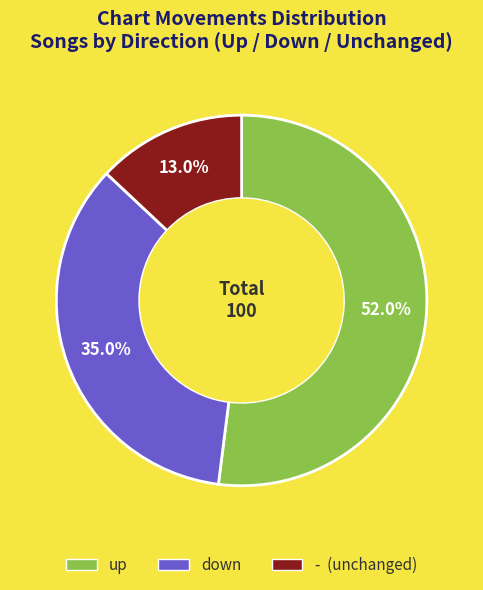

Is there any slice that represents more than half of the pie?

Yes